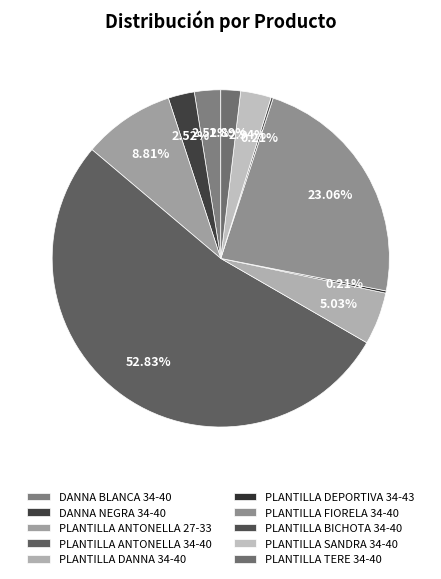

How many slices are in this pie chart?

10